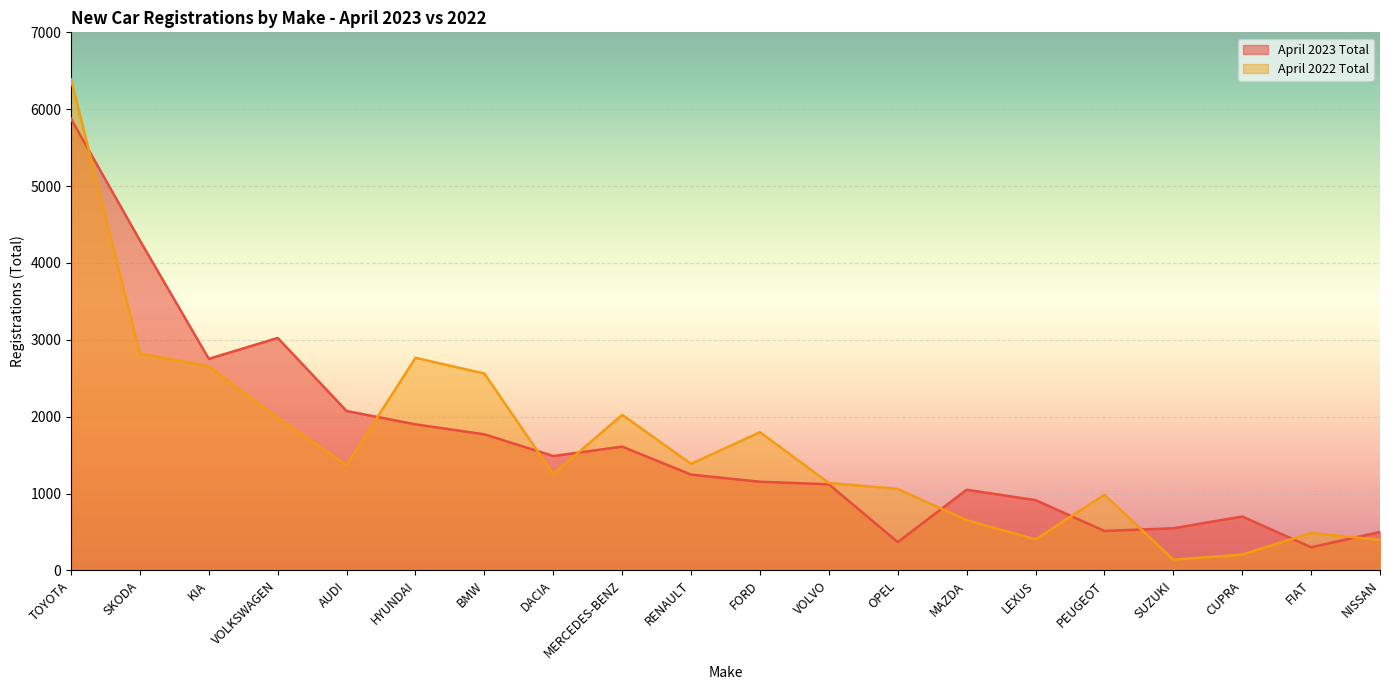

How many values in the April 2022 Total series exceed 1368?

9